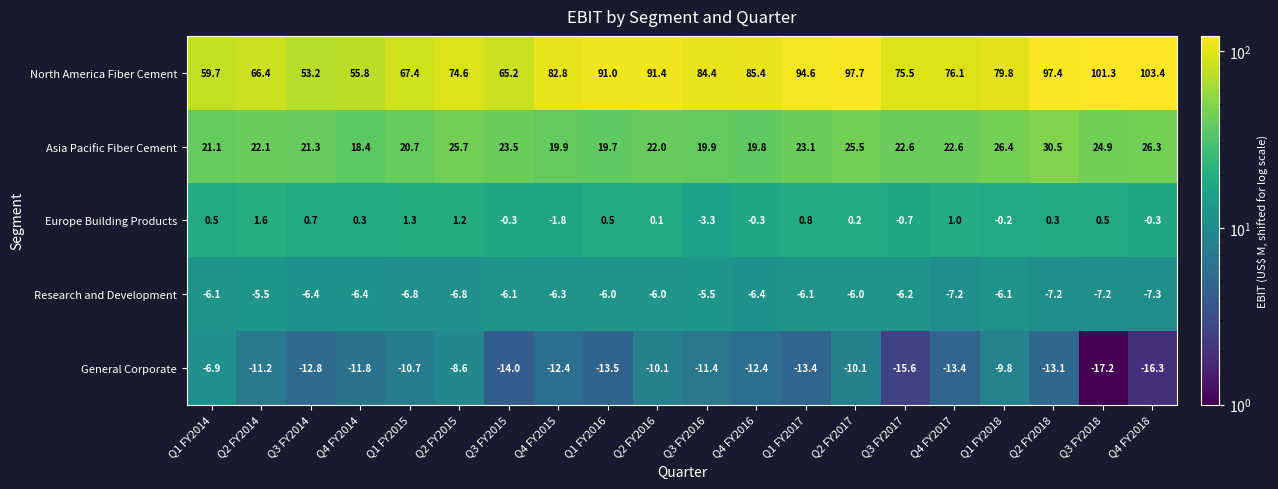

At Q2 FY2014, list the series in order from smallest to largest.

General Corporate, Research and Development, Europe Building Products, Asia Pacific Fiber Cement, North America Fiber Cement